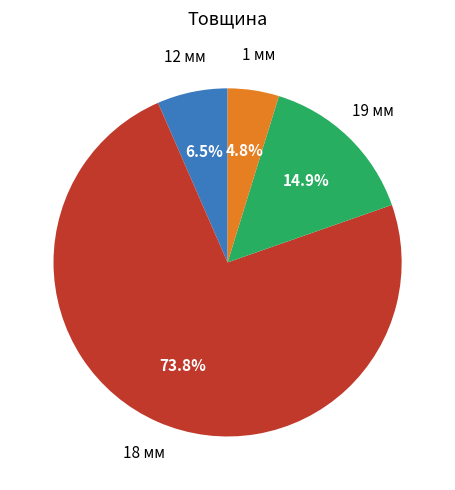

Does any single category account for the majority?

Yes